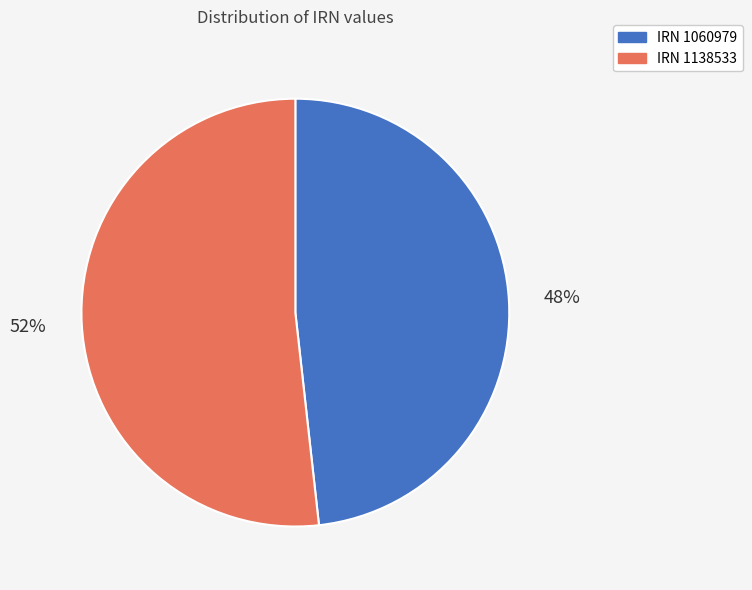

To the nearest percent, what is the difference between the largest and smallest slice percentages?

4%